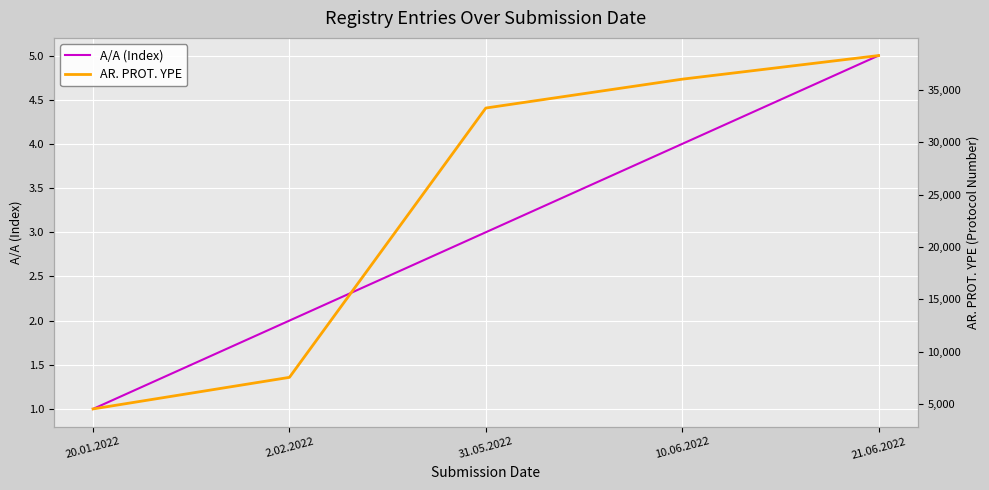

The value of AR. PROT. YPE at 31.05.2022 is 13981. True or false?

False